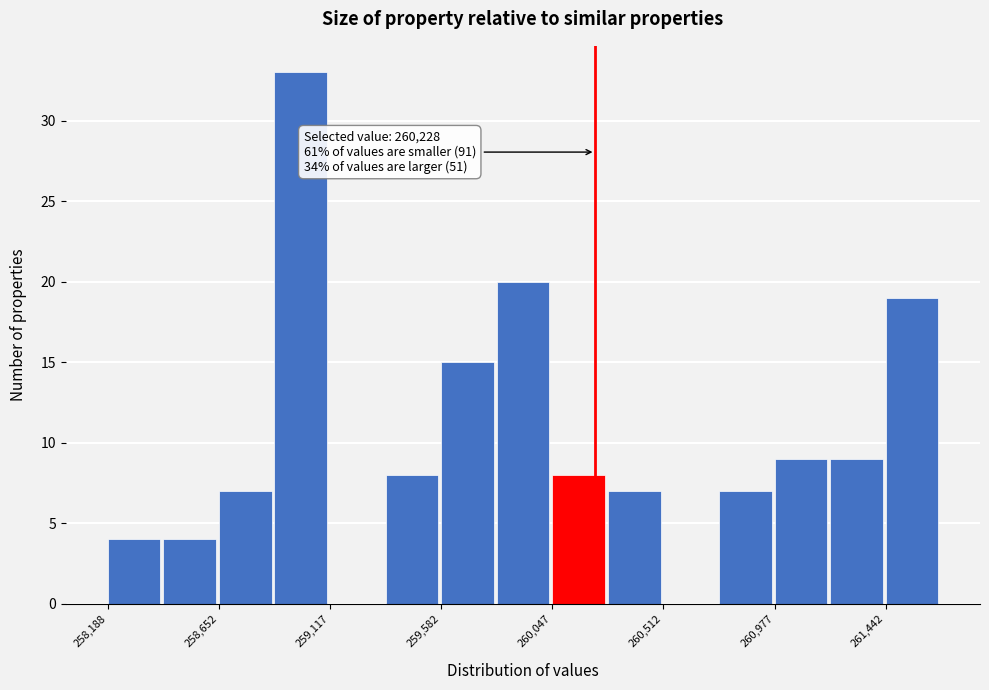

Over which range of the x-axis is the bar tallest?

258900 to 259100